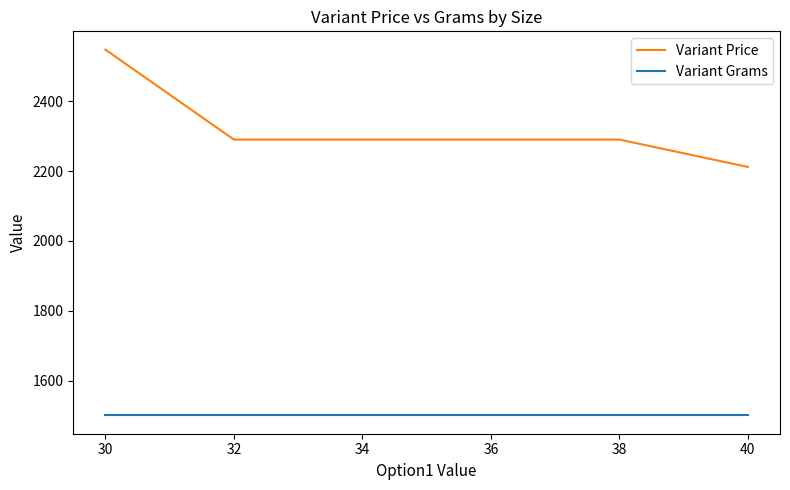

At which category is the sum across all series the highest?

30